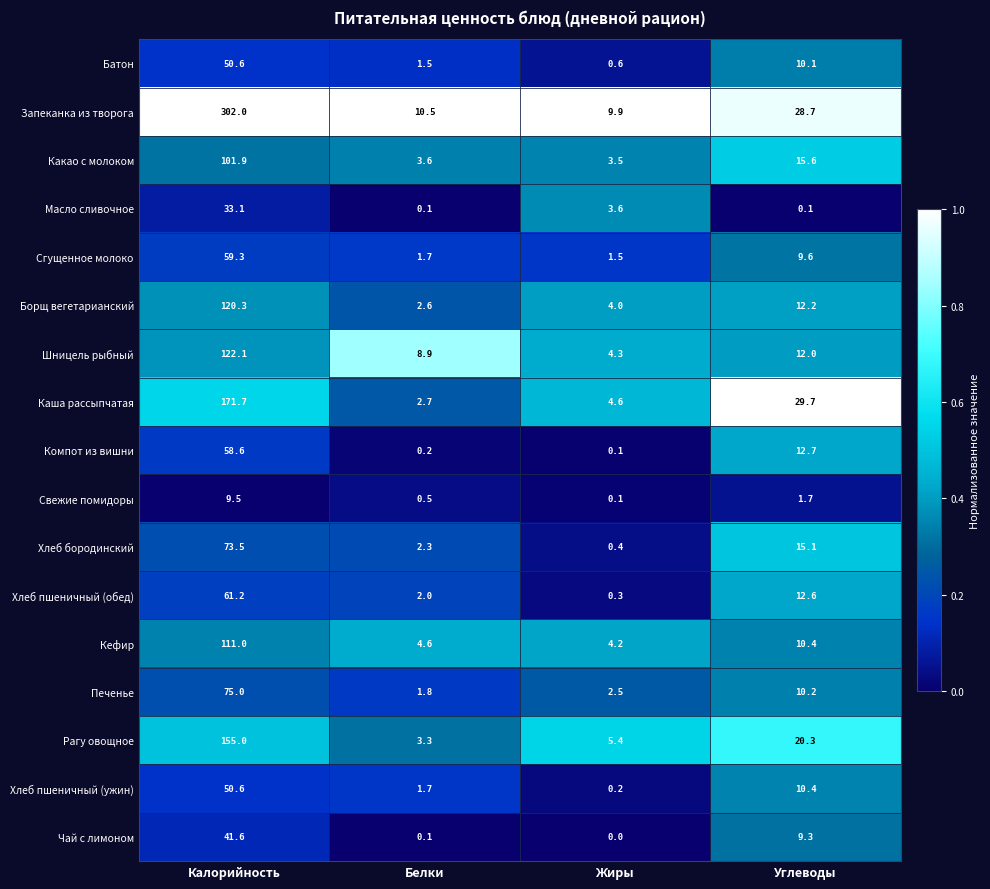

At which label does Кефир first exceed 10?

Калорийность